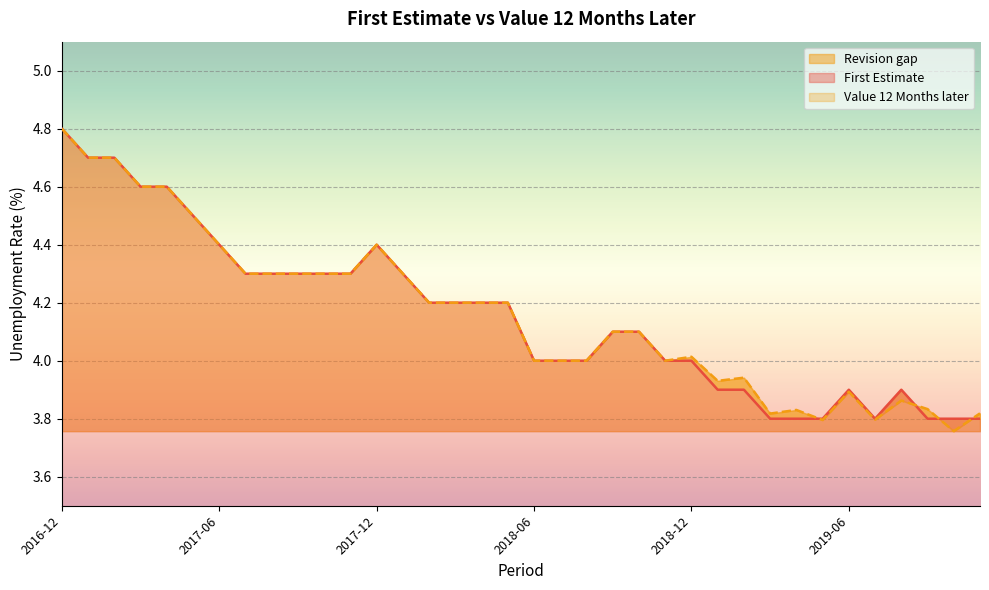

What is the lowest value of the Value 12 Months later series?

3.8